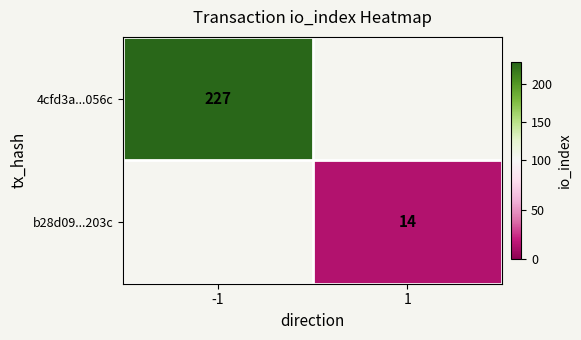

Is it true that 4cfd3a...056c equals 344.2 at -1?

False